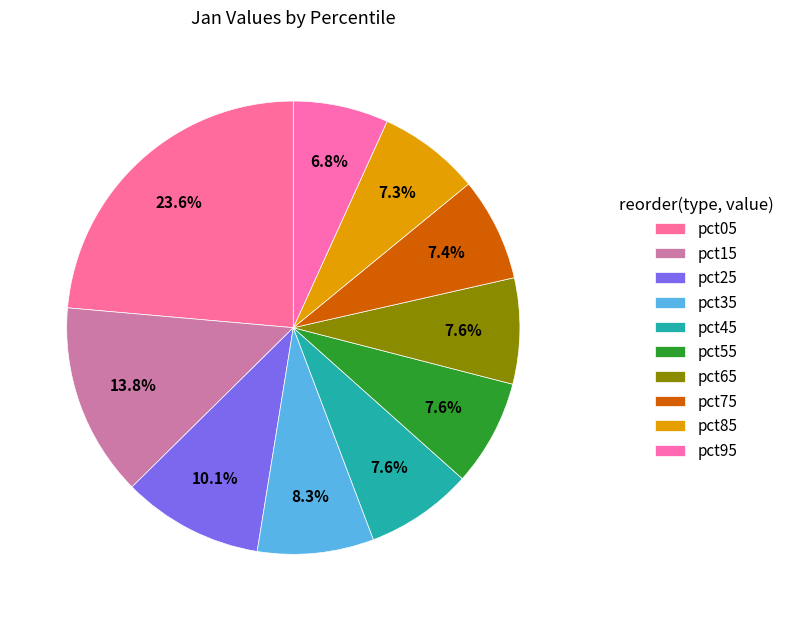

To the nearest percent, what percentage of the pie is pct05?

24%